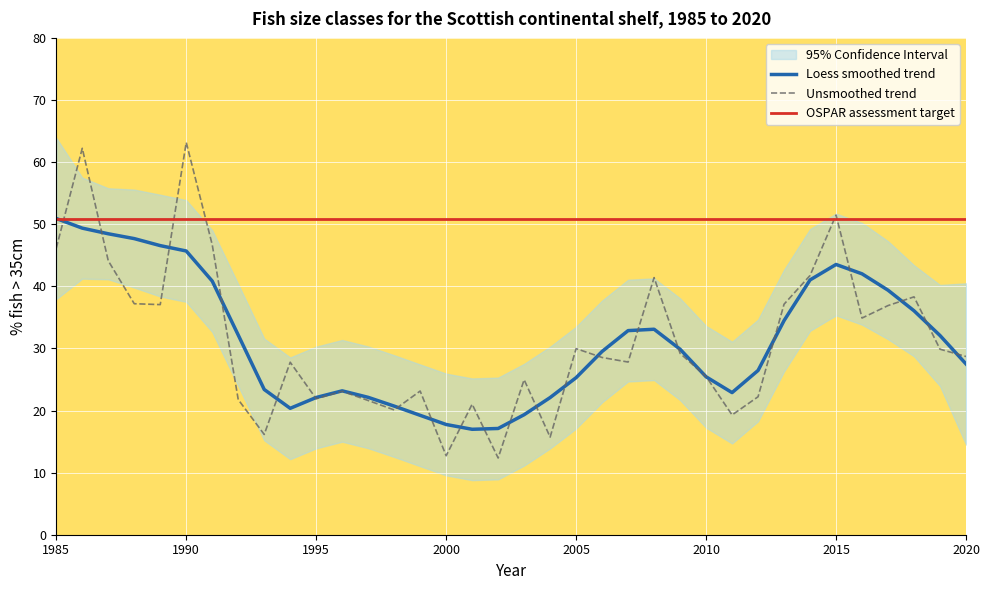

The value of OSPAR assessment target at 1990 is 50.8. True or false?

True